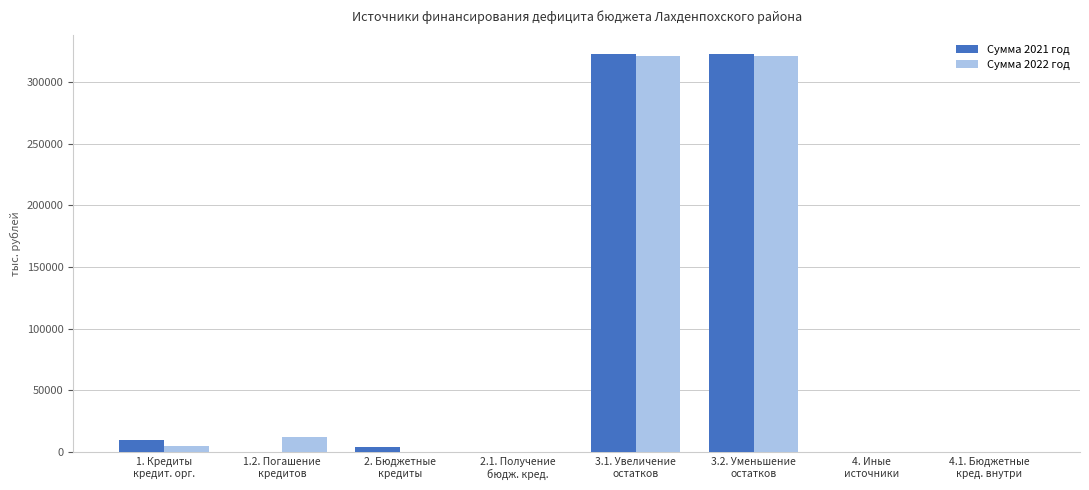

Reading left to right, extract all data points from this chart.

Сумма 2021 год: 9606.8	0.0	4302.0	0.0	322146.0	322146.0	0.0	0.0
Сумма 2022 год: 5305.3	12000.0	0.0	0.0	320545.0	320545.0	0.0	0.0